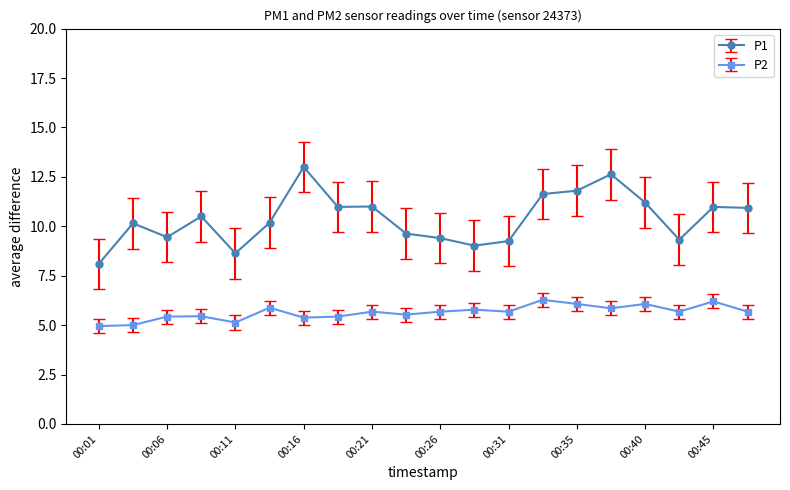

At how many categories does at least one series exceed 7?

20